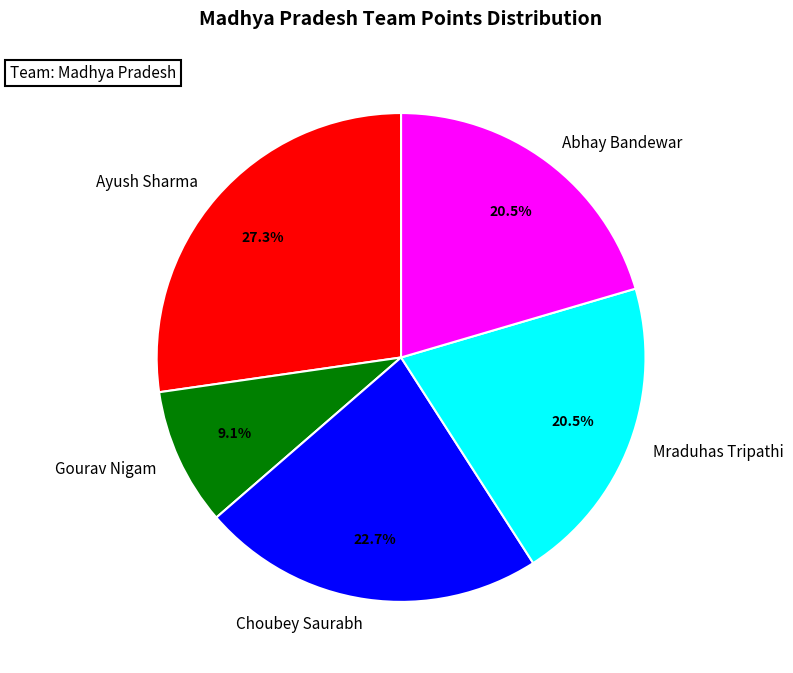

Does any single category account for the majority?

No